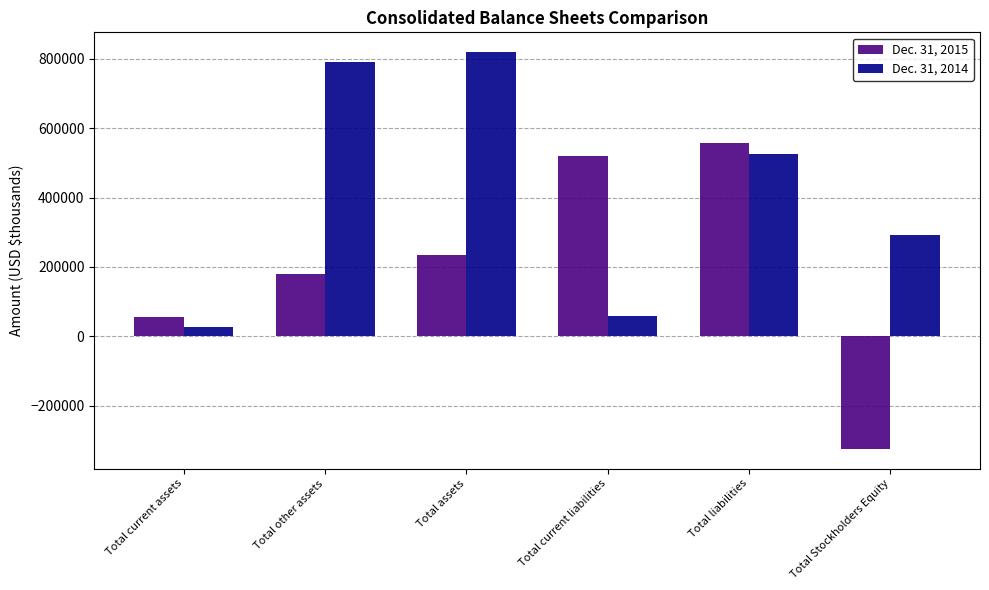

Reading left to right, list all the values displayed in this chart.

Dec. 31, 2015: Total current assets=54612	Total other assets=179850	Total assets=234462	Total current liabilities=519704	Total liabilities=558026	Total Stockholders Equity=-323564
Dec. 31, 2014: Total current assets=27120	Total other assets=791560	Total assets=818680	Total current liabilities=57770	Total liabilities=526128	Total Stockholders Equity=292552